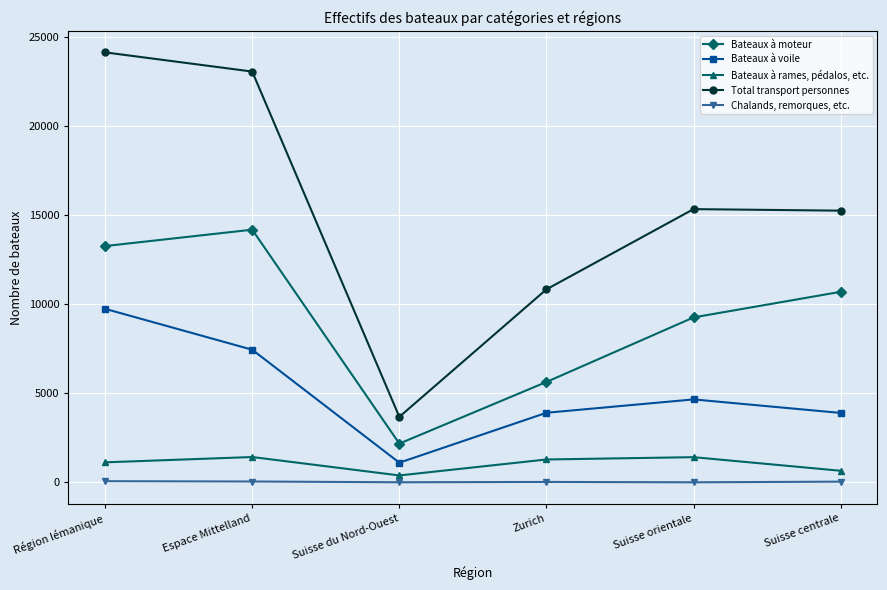

The value of Chalands, remorques, etc. at Espace Mittelland is 52. True or false?

True